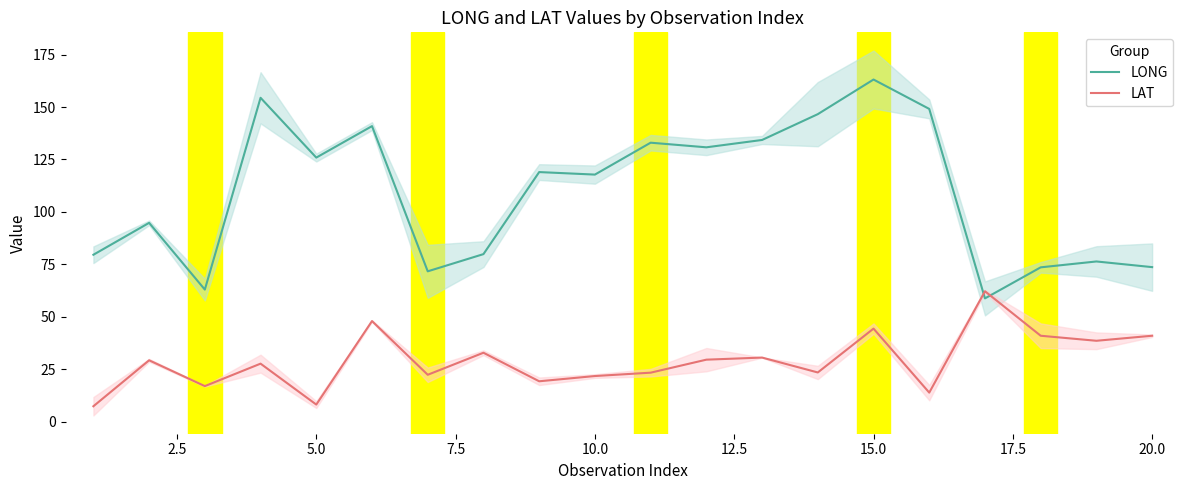

At how many categories does at least one series exceed 73?

17